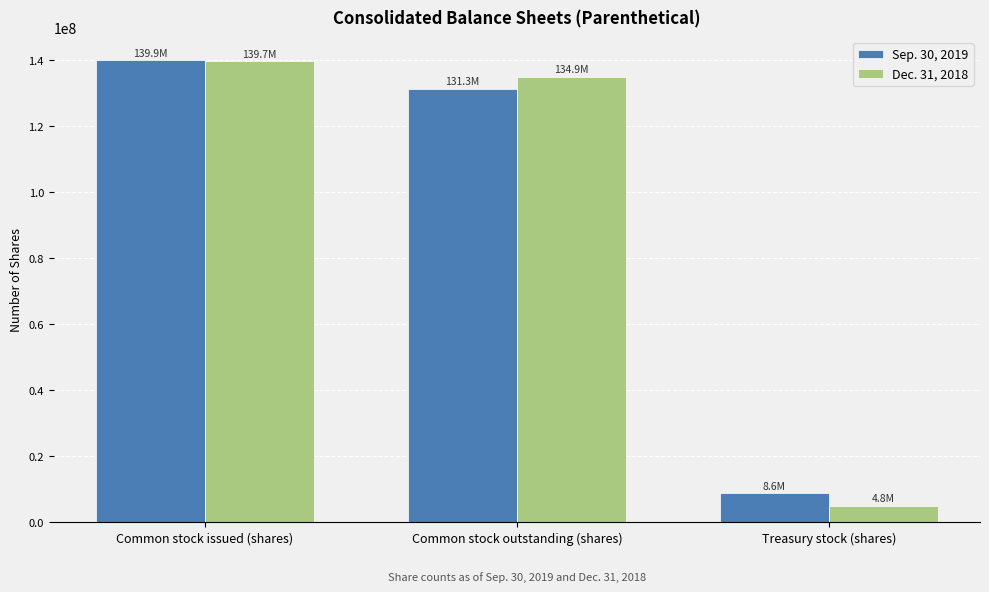

What is the total value across all series at Common stock issued (shares)?

279565373